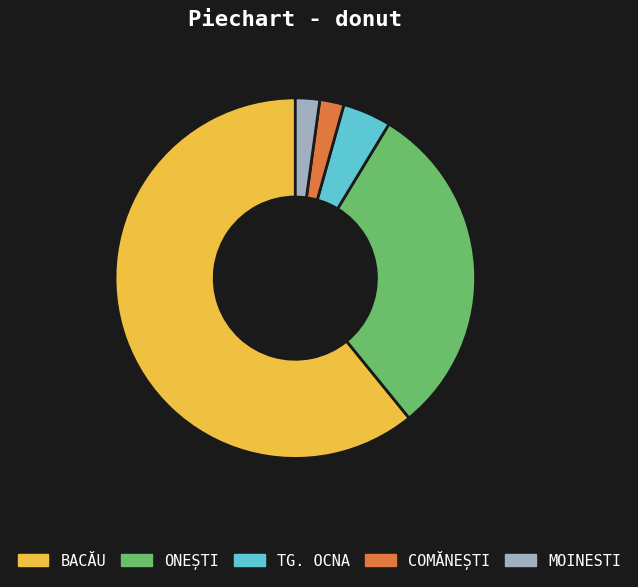

Which slice represents more than half of the pie?

BACĂU